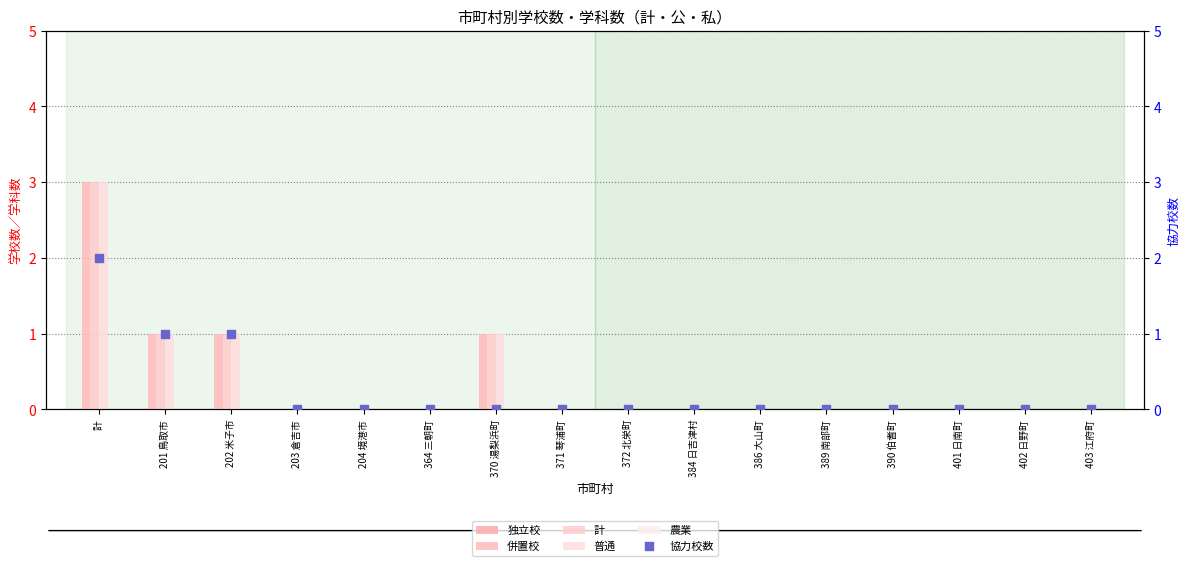

Which series contains the lowest Y value?

独立校